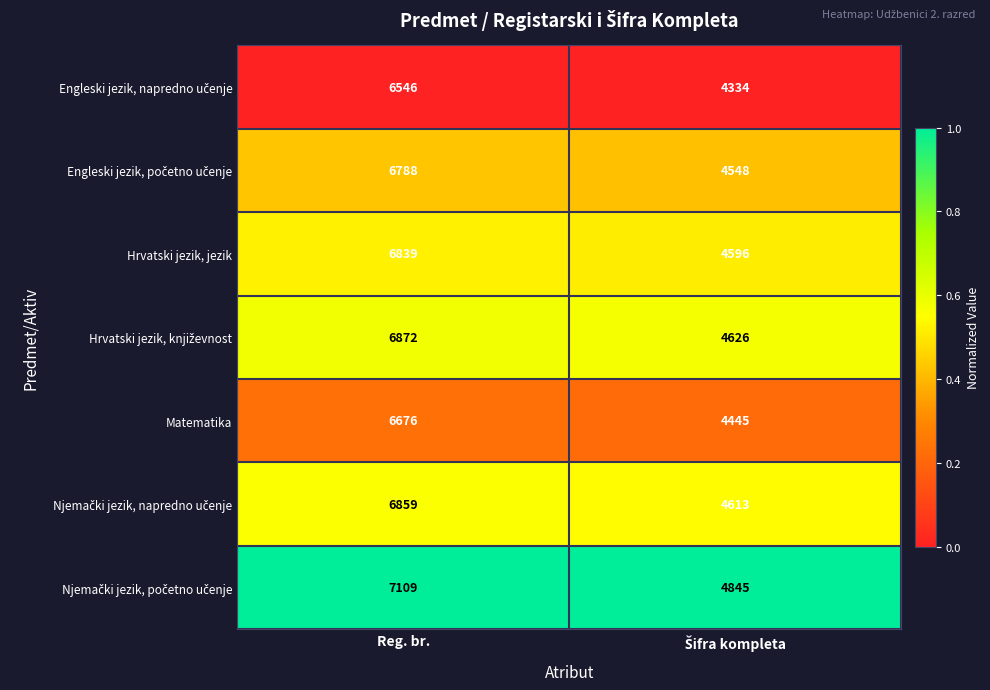

True or false: Hrvatski jezik, jezik has a value of 6839 at Reg. br..

True